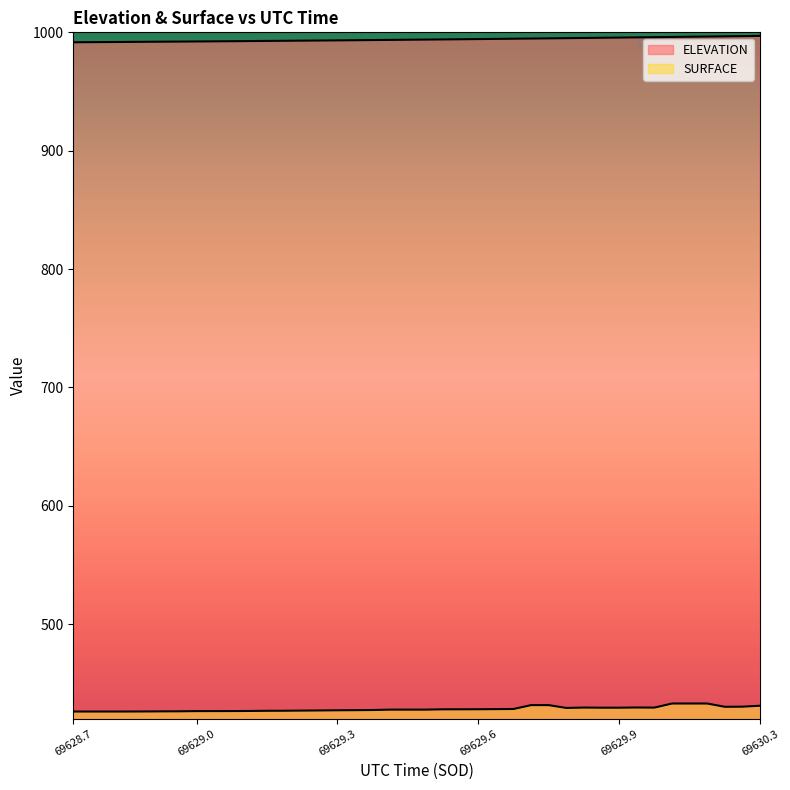

The SURFACE series shows 432.9 at 69630.1462. True or false?

True